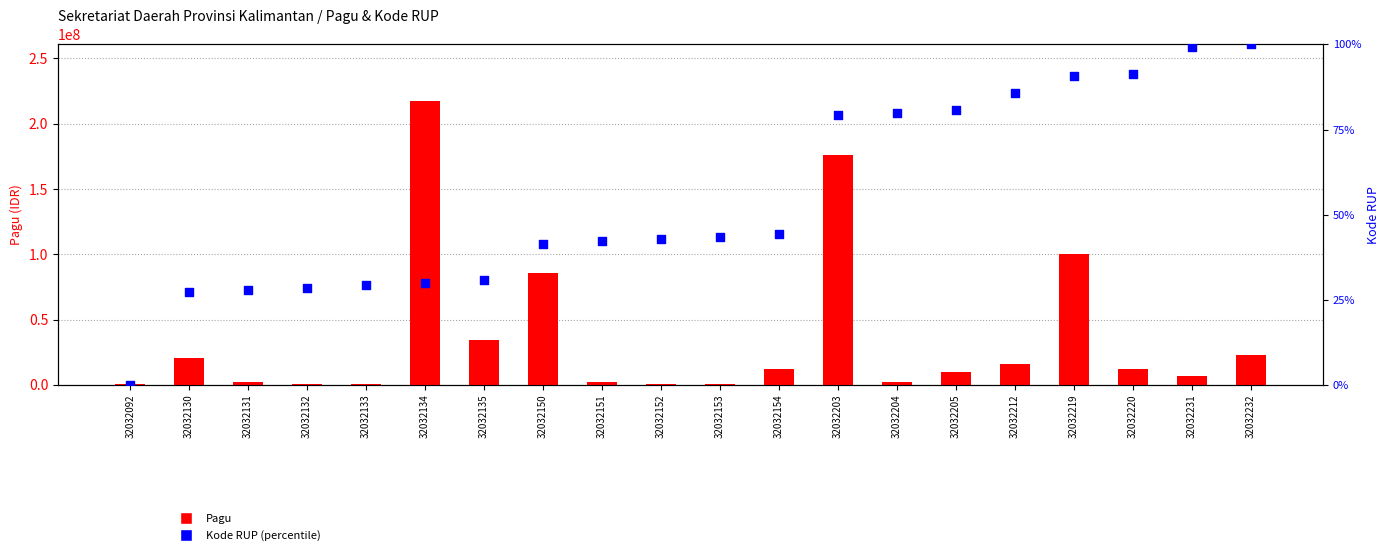

Which series has the largest Y range (max minus min)?

Pagu